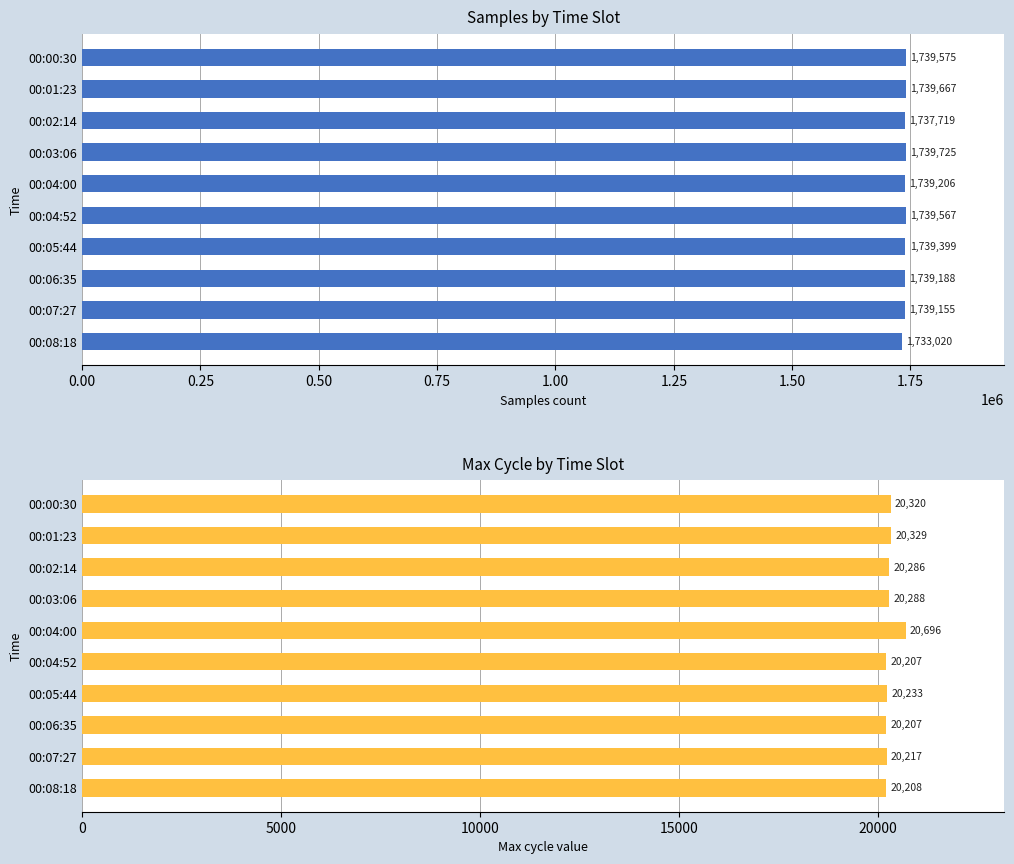

Reading left to right, what are all the values shown in this chart?

Samples: 1739575	1739667	1737719	1739725	1739206	1739567	1739399	1739188	1739155	1733020
Max_cycle: 20320	20329	20286	20288	20696	20207	20233	20207	20217	20208